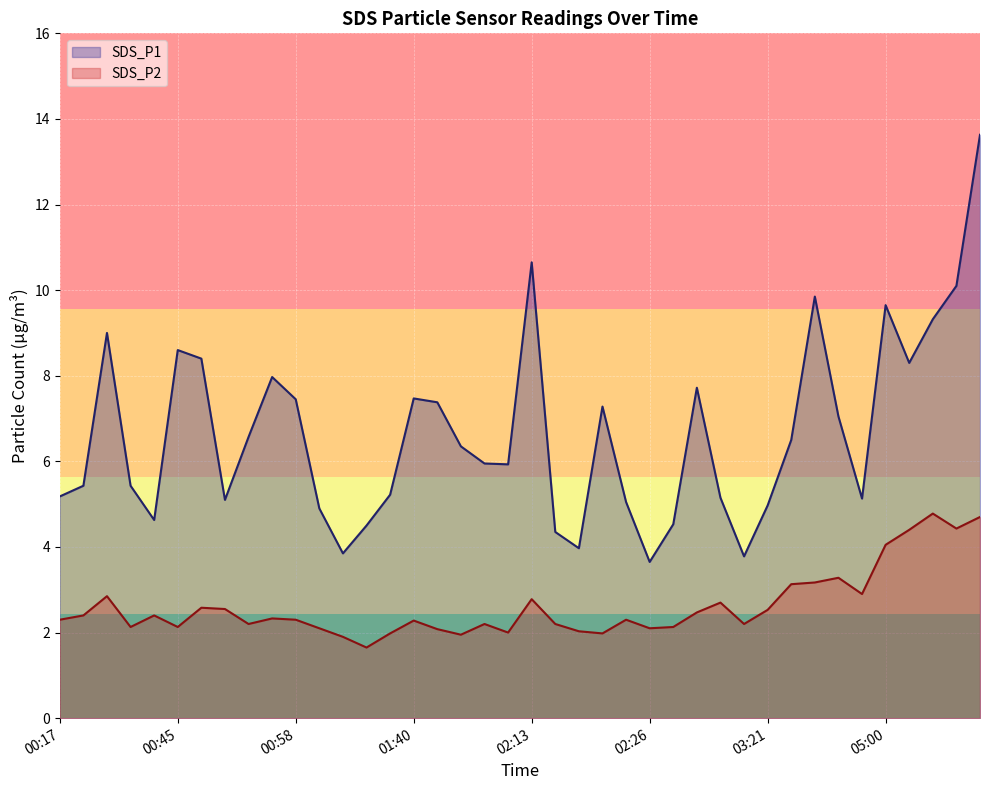

What is the value of the SDS_P2 point at the 9th from the left?

2.2